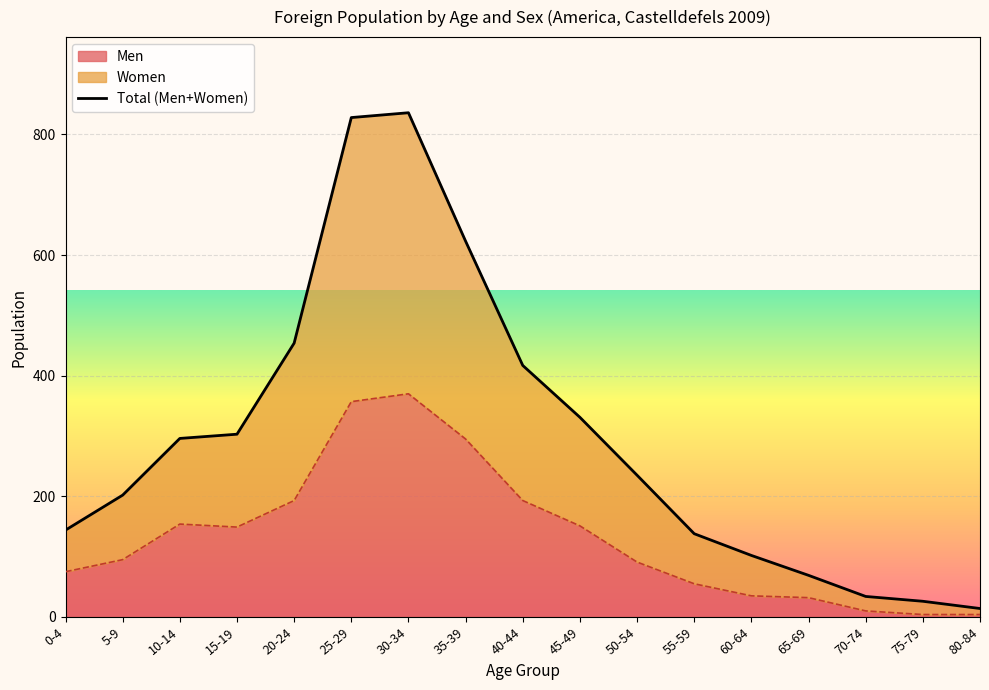

What is the value of the 14th point from the left?

69